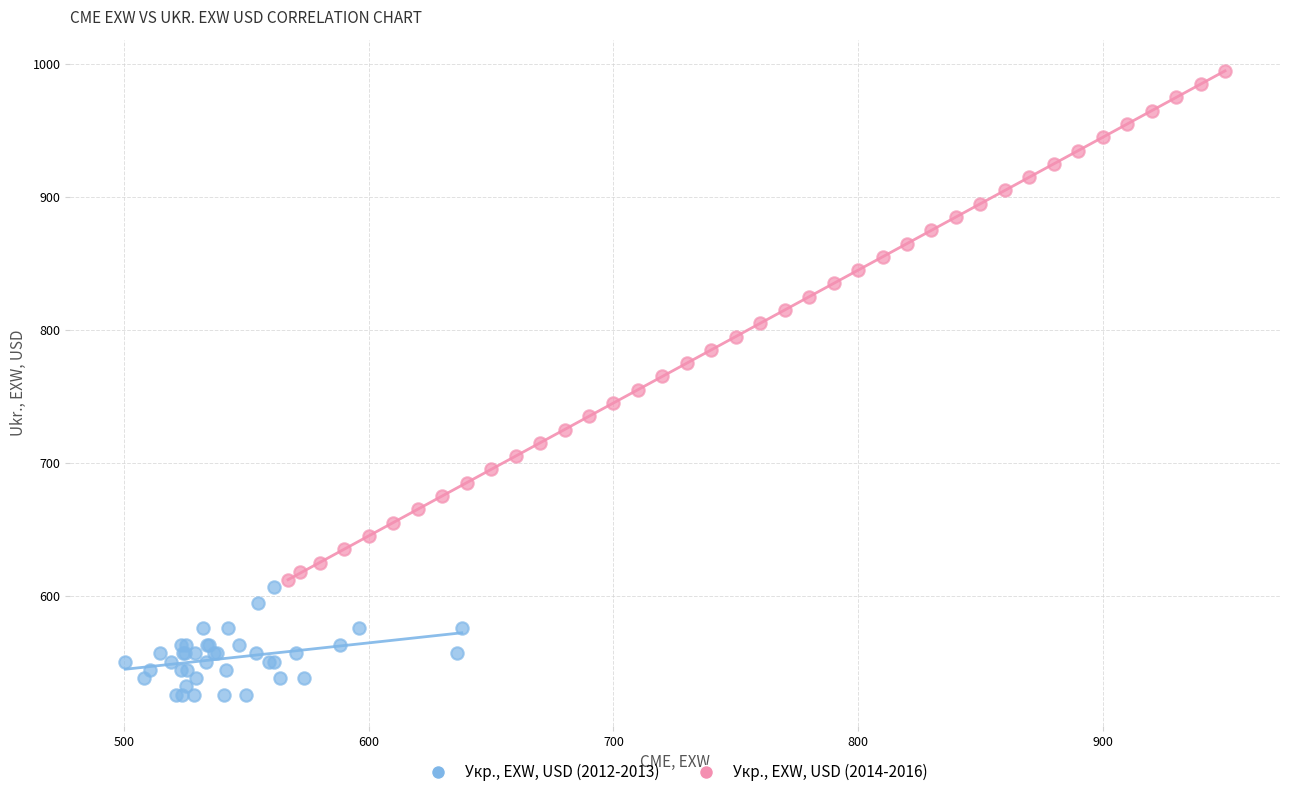

Which series contains the highest Y value?

Укр., EXW, USD (2014-2016)